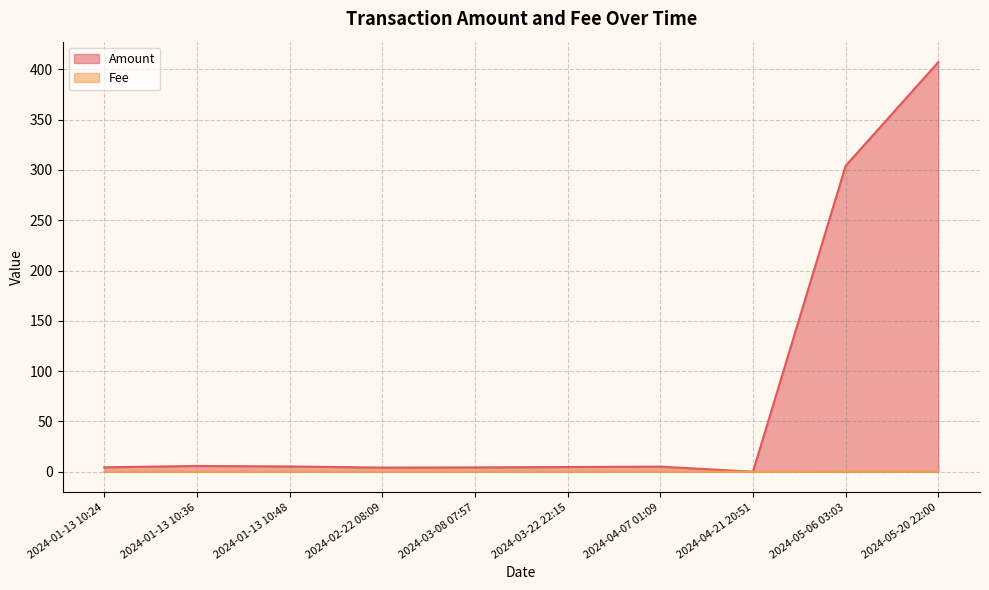

What is the total value across all series at 2024-01-13 10:48?

5.2